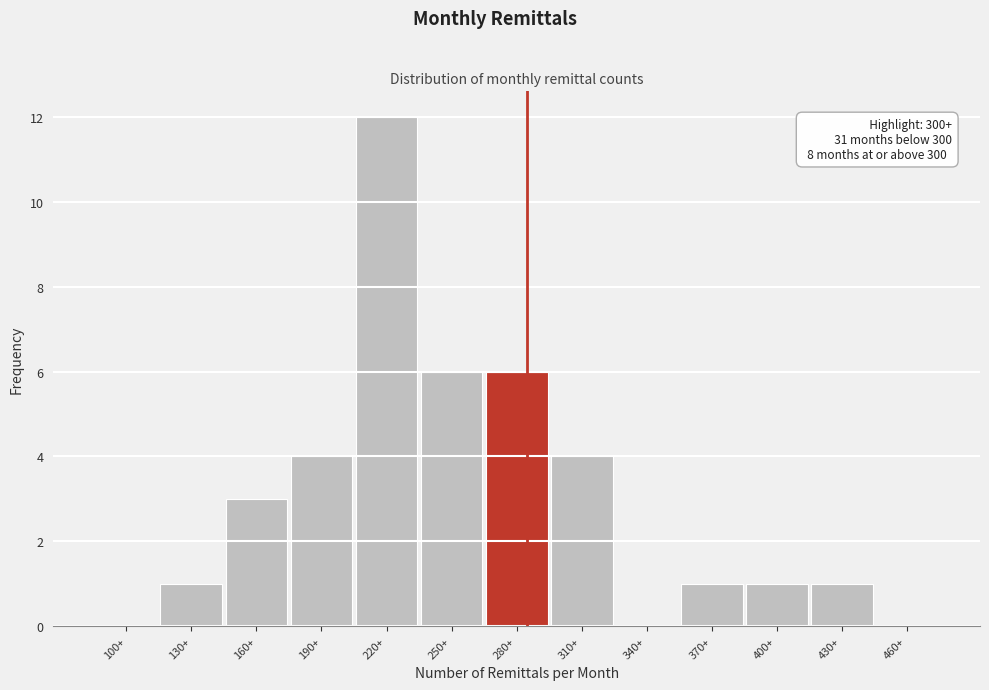

Reading left to right, extract all data points from this chart.

100+=0	130+=1	160+=3	190+=4	220+=12	250+=6	280+=6	310+=4	340+=0	370+=1	400+=1	430+=1	460+=0